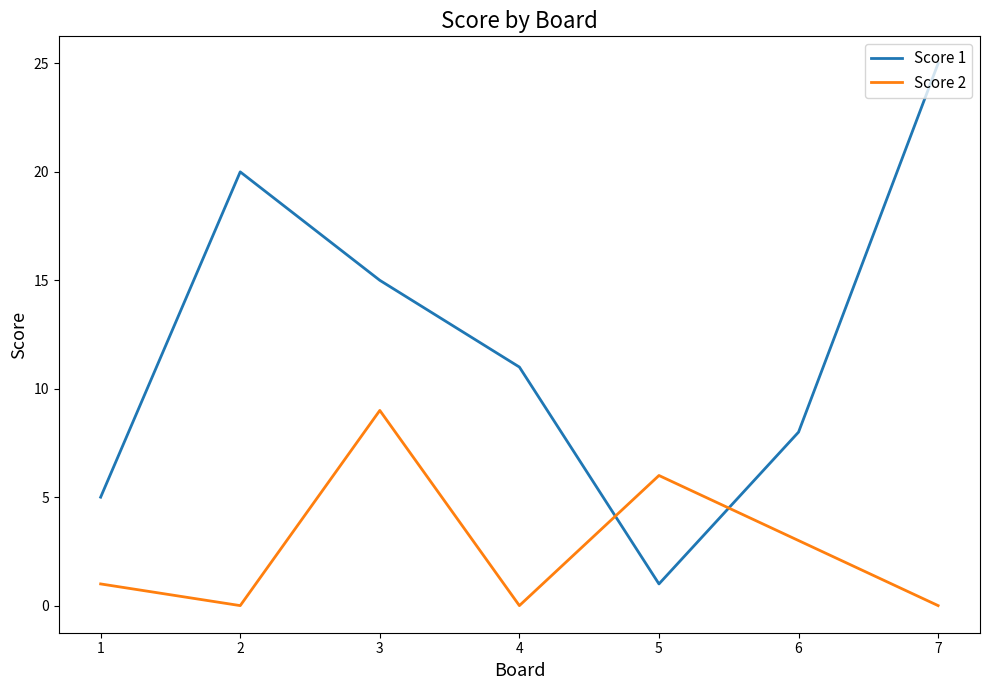

What is the total value across all series at 2?

20